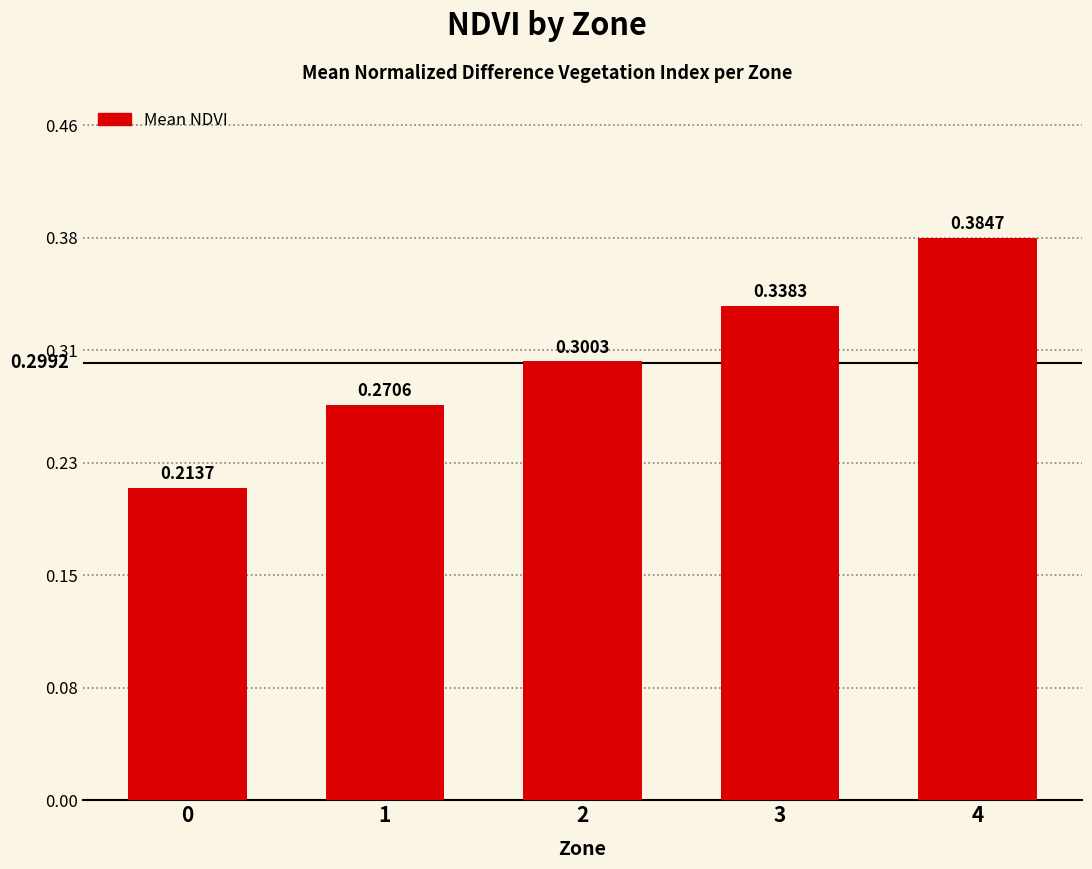

What is the difference between the second highest and minimum values?

0.1